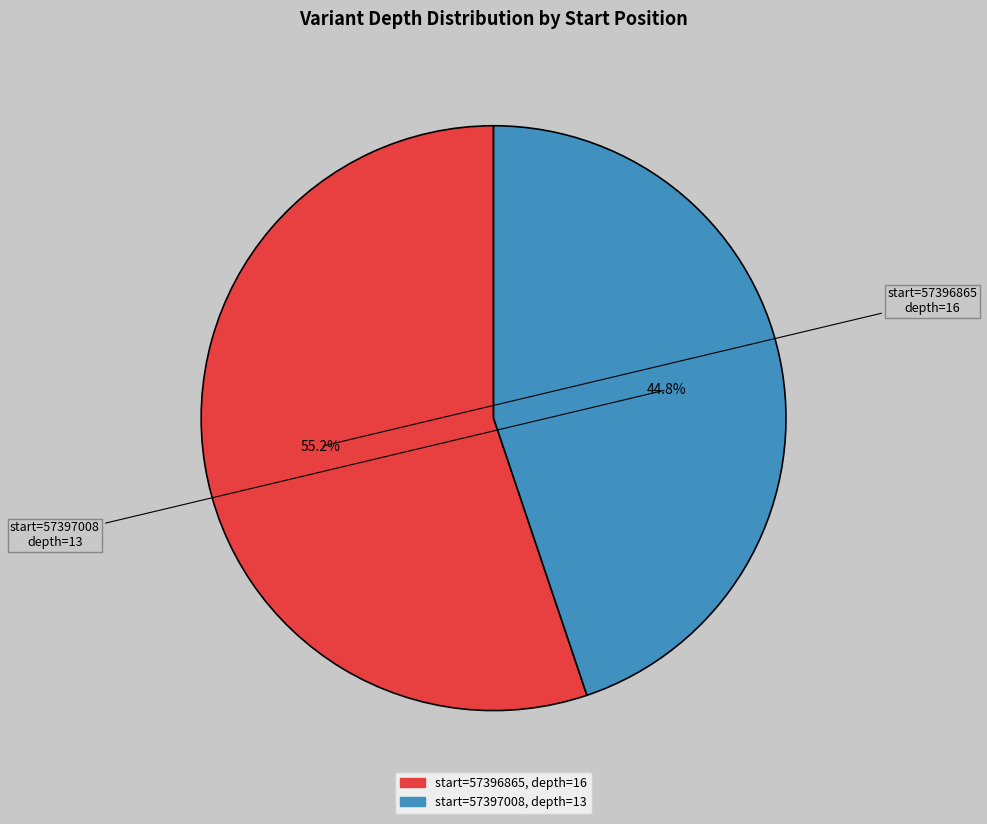

Is there a majority slice in this chart?

Yes